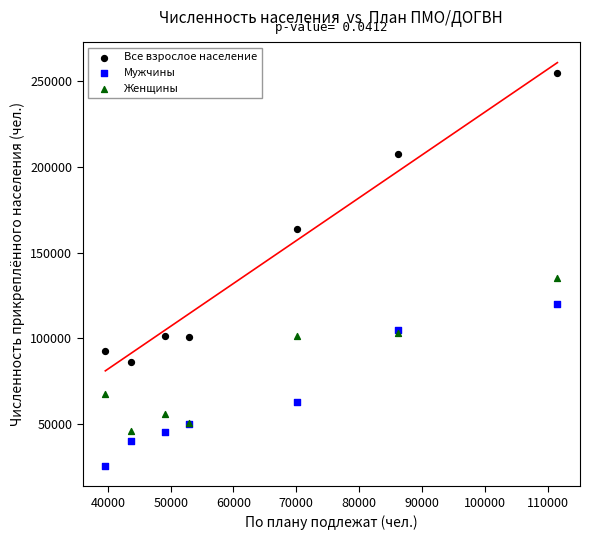

Across all series, what Y value is closest to 140019?

134857